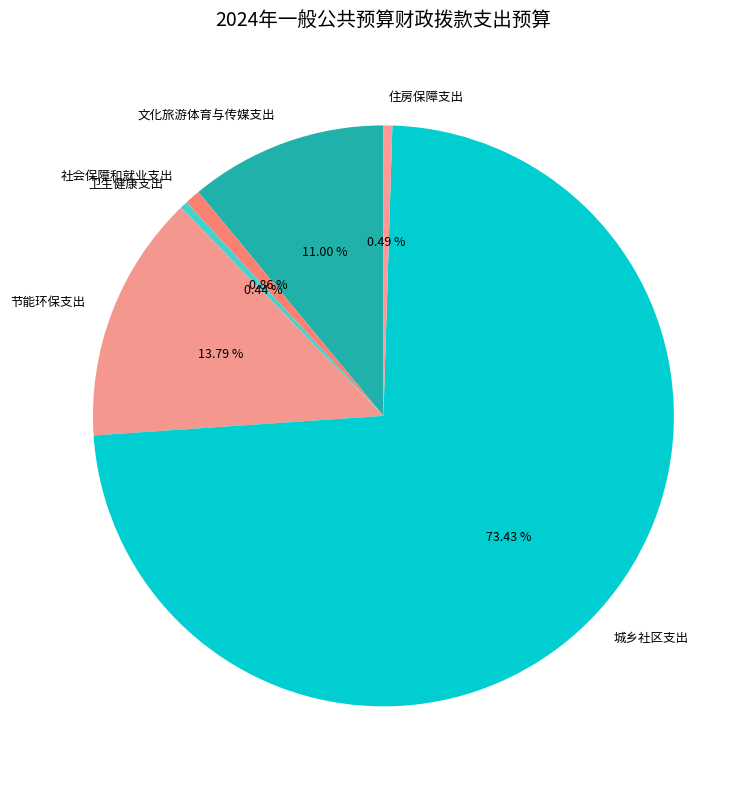

Which category has the biggest portion of the pie?

城乡社区支出